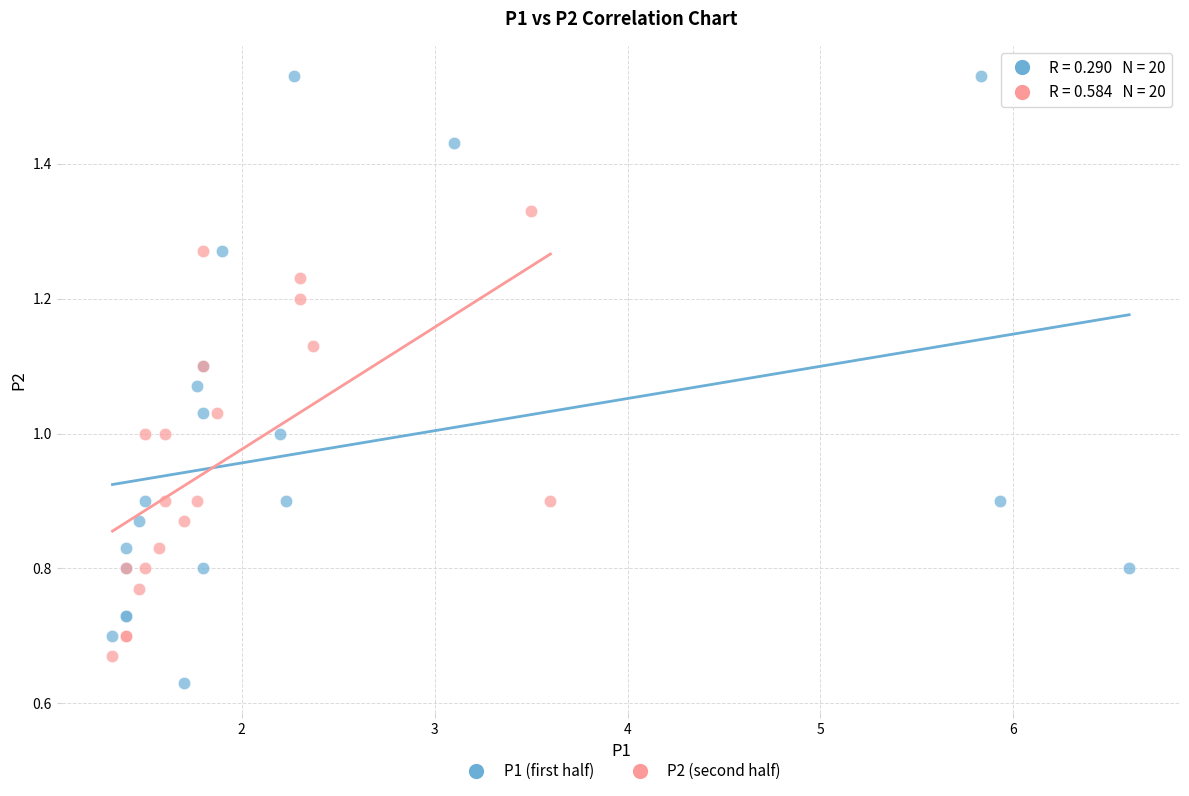

Which series contains the highest Y value?

P1 (first half)